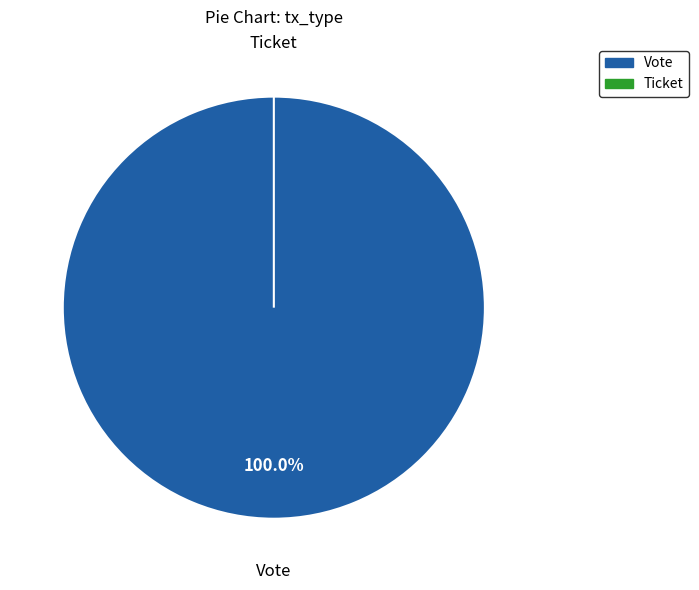

How many slices are in this pie chart?

2